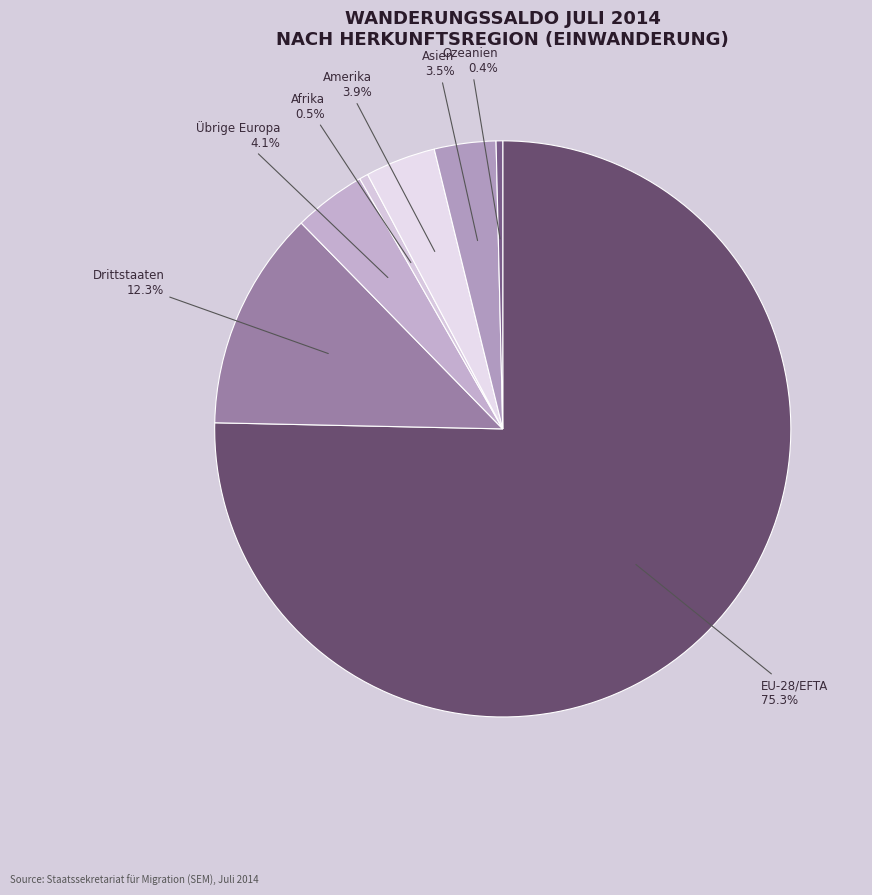

Between EU-28/EFTA and Afrika, which is larger?

EU-28/EFTA